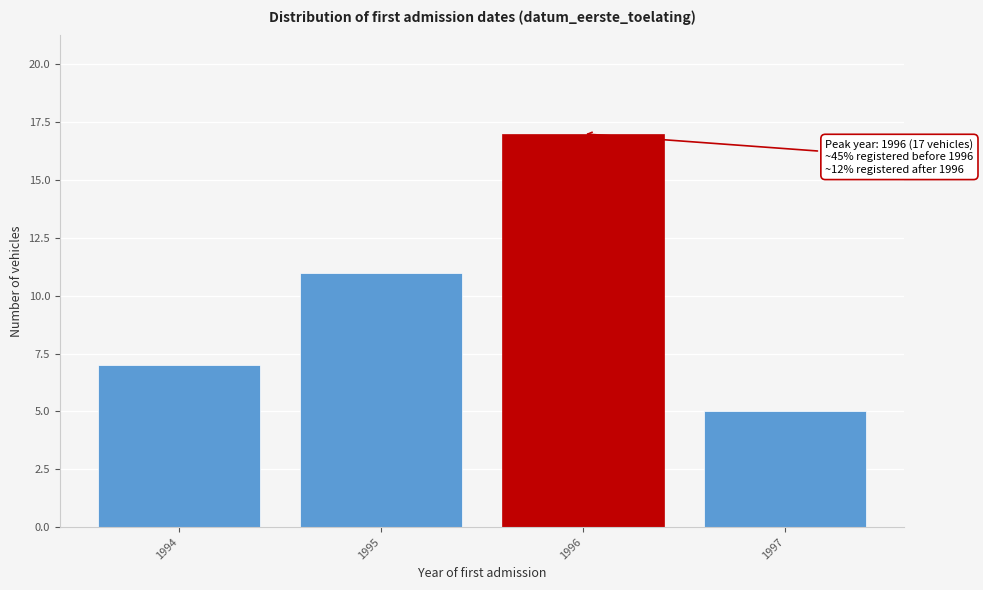

Reading left to right, extract all data points from this chart.

1994=7	1995=11	1996=17	1997=5